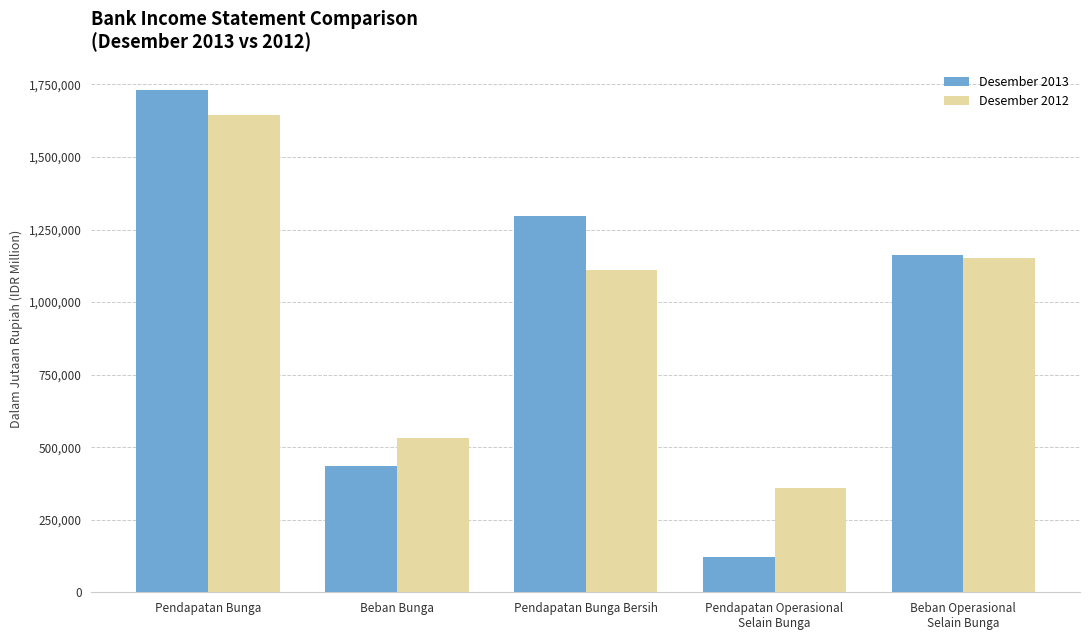

The Desember 2013 series shows 1162630 at Beban Operasional
Selain Bunga. True or false?

True